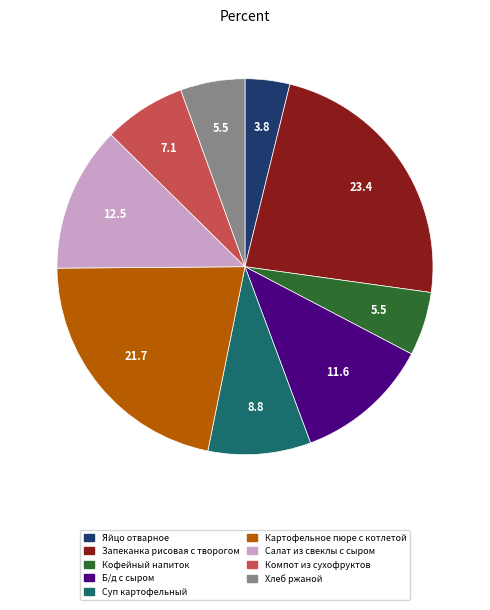

The Салат из свеклы с сыром slice represents 25% of the pie. True or false?

False